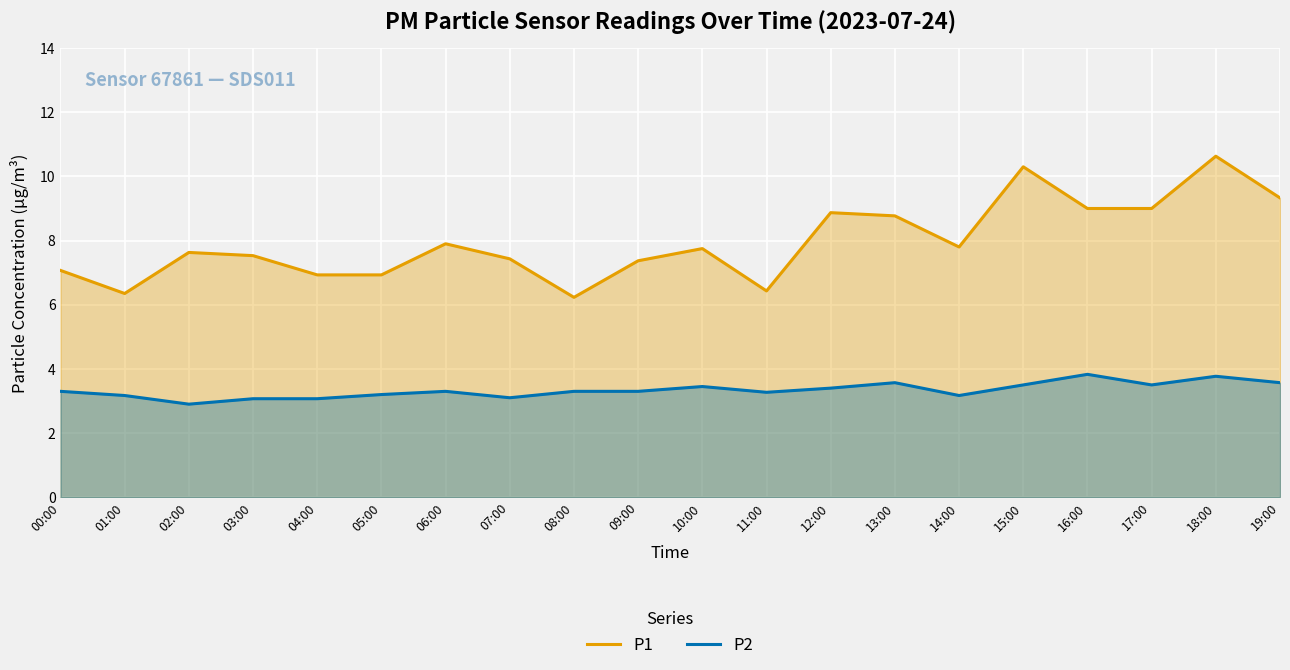

At which category does P1 reach its first local valley?

01:00